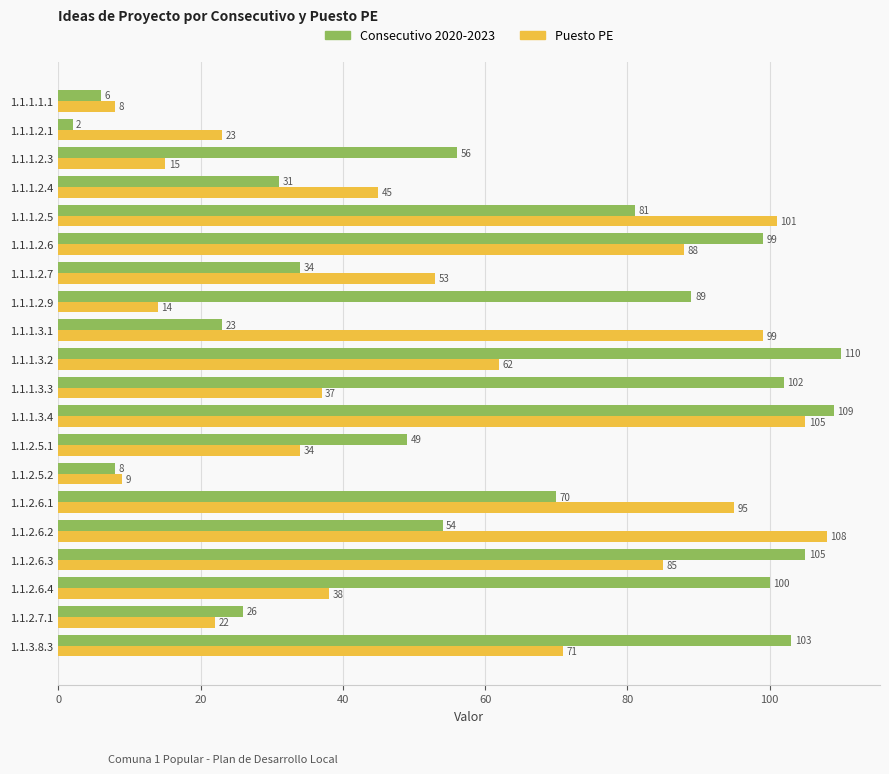

What is the difference between the maximum and second lowest values in the Puesto PE series?

99